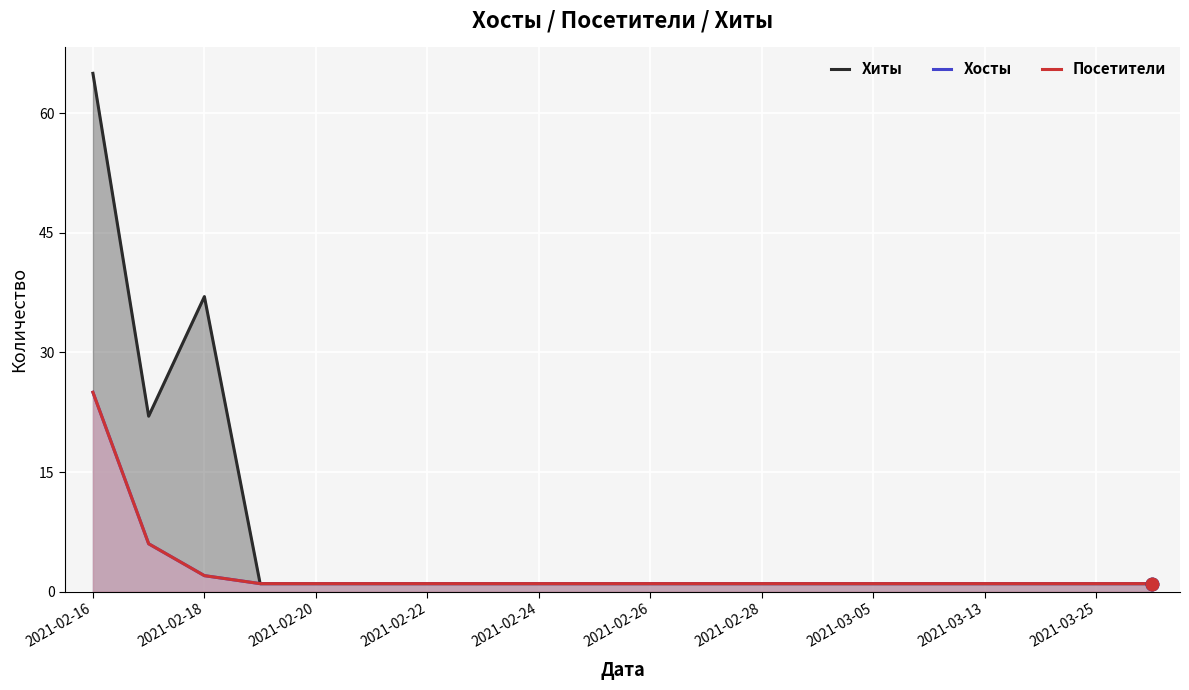

Which series contains the highest Y value?

Хиты